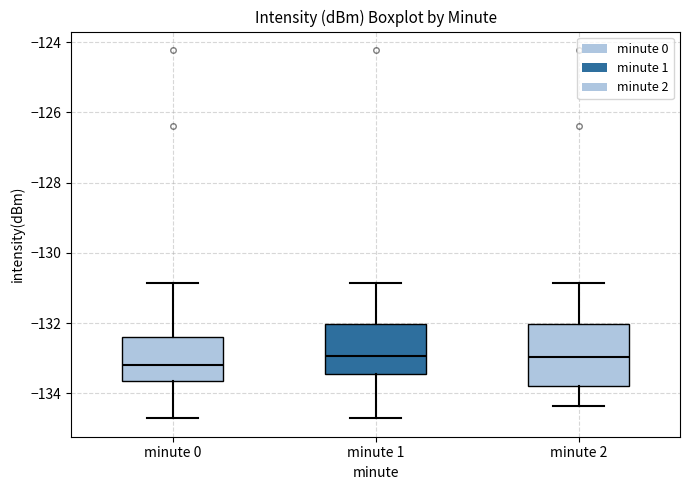

Reading left to right, read every box against the y-axis: the position of its median line, the range the box covers, and the ends of its whiskers. The values are not printed on the chart, so give them approximately, as read against the axis.

minute 0: median -133.2, box -133.6 to -132.4, whiskers -134.8 to -130.8
minute 1: median -133.0, box -133.4 to -132.0, whiskers -134.8 to -130.8
minute 2: median -133.0, box -133.8 to -132.0, whiskers -134.4 to -130.8